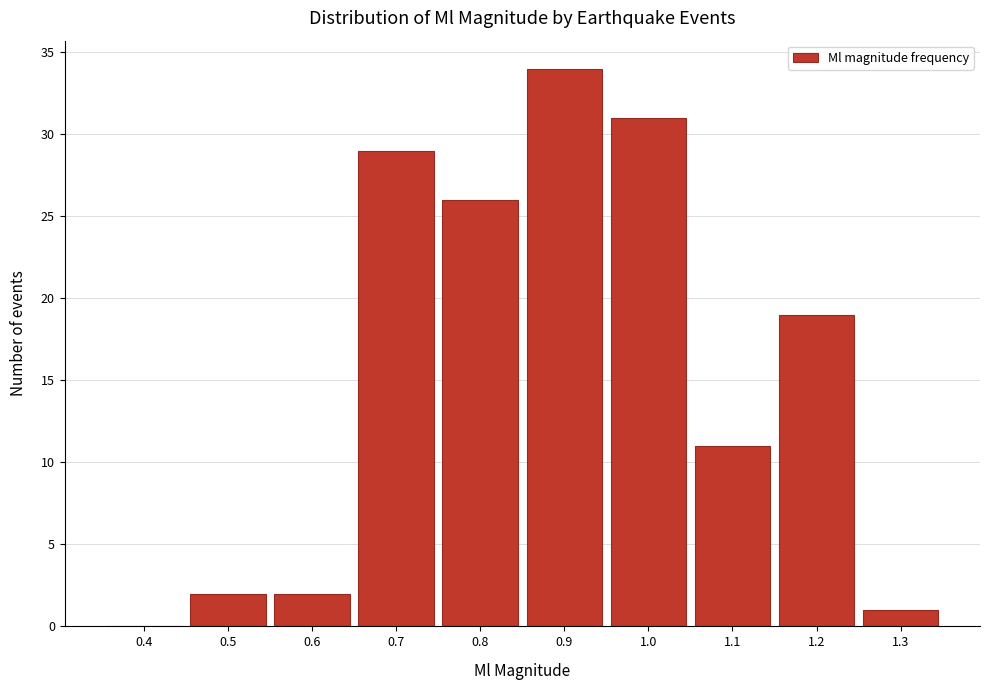

Reading right to left, transcribe all the data shown in this chart.

1.3=1	1.2=19	1.1=11	1.0=31	0.9=34	0.8=26	0.7=29	0.6=2	0.5=2	0.4=0